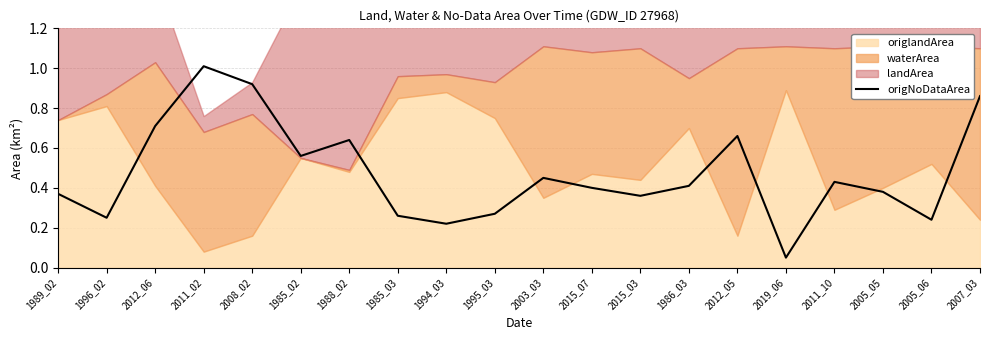

What is the label of the 8th point from the right?

2015_03